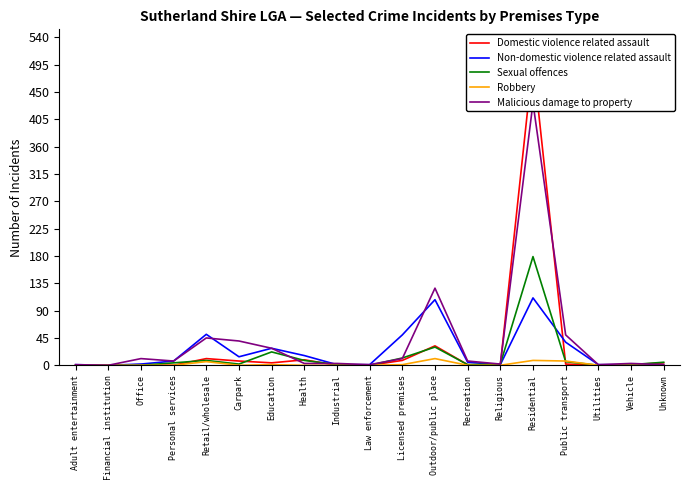

What are all the series names shown in the legend?

Domestic violence related assault, Non-domestic violence related assault, Sexual offences, Robbery, Malicious damage to property